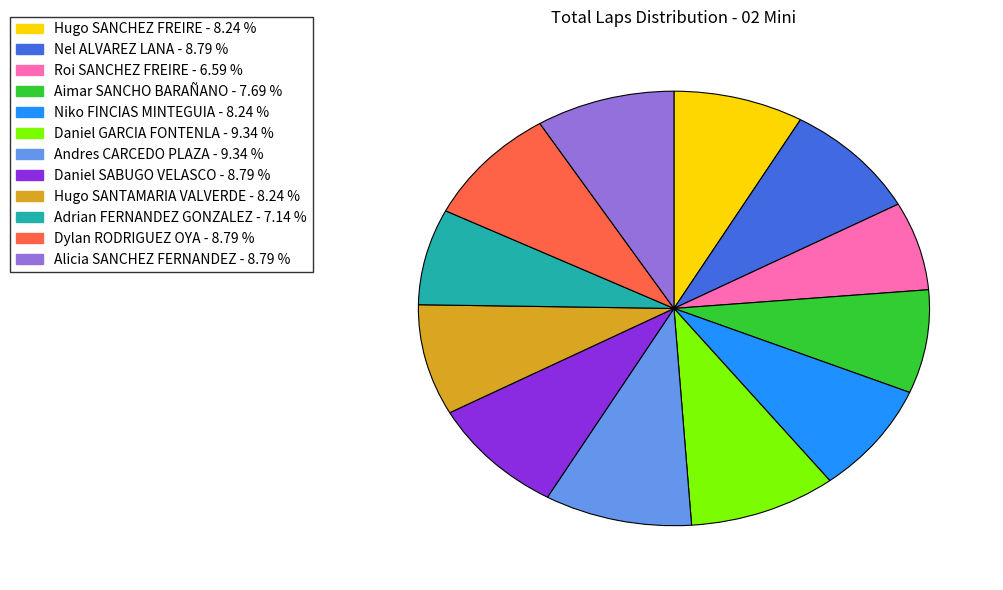

What is the smallest slice in the pie chart?

Roi SANCHEZ FREIRE